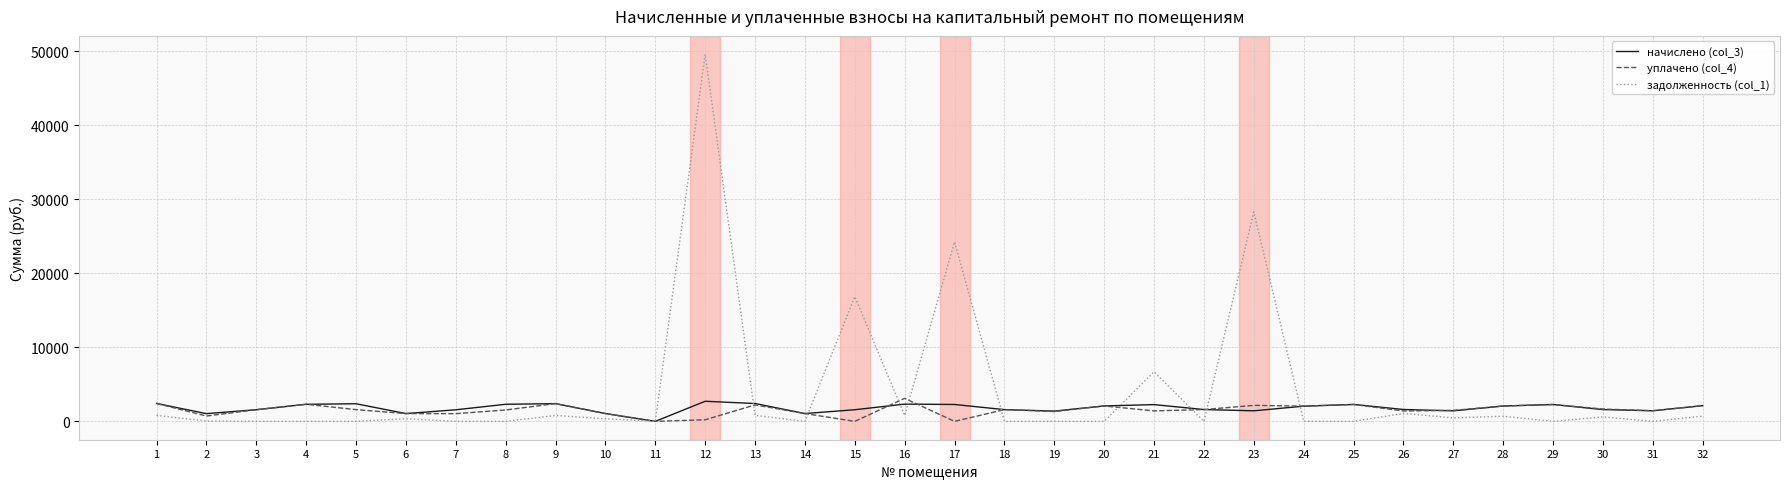

Is the value of уплачено (col_4) at 2 greater than the value of начислено (col_3) at 21?

No